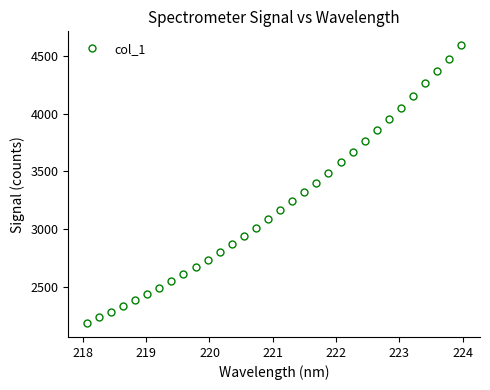

What is the sum of all values?

103021.6